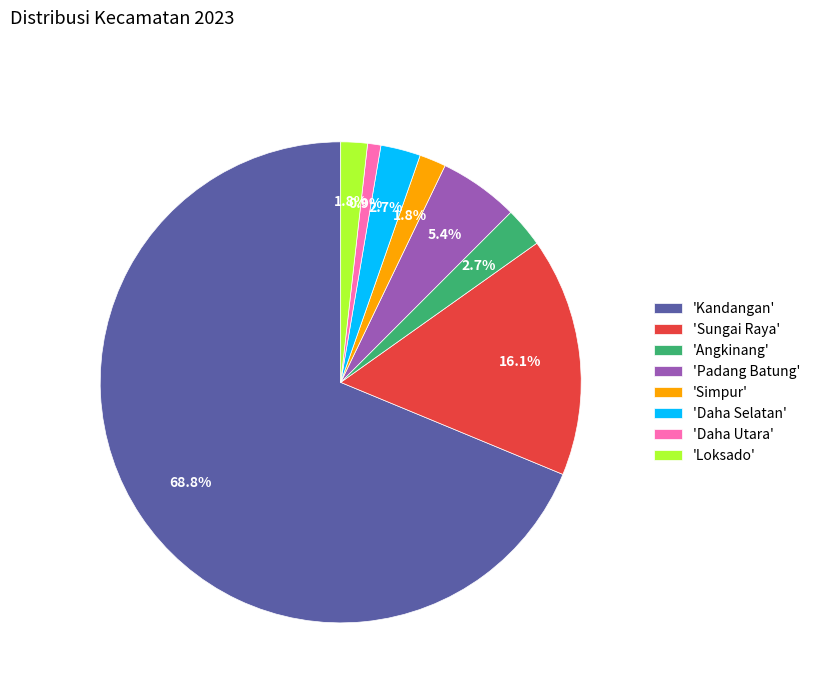

Which slice is the largest?

'Kandangan'